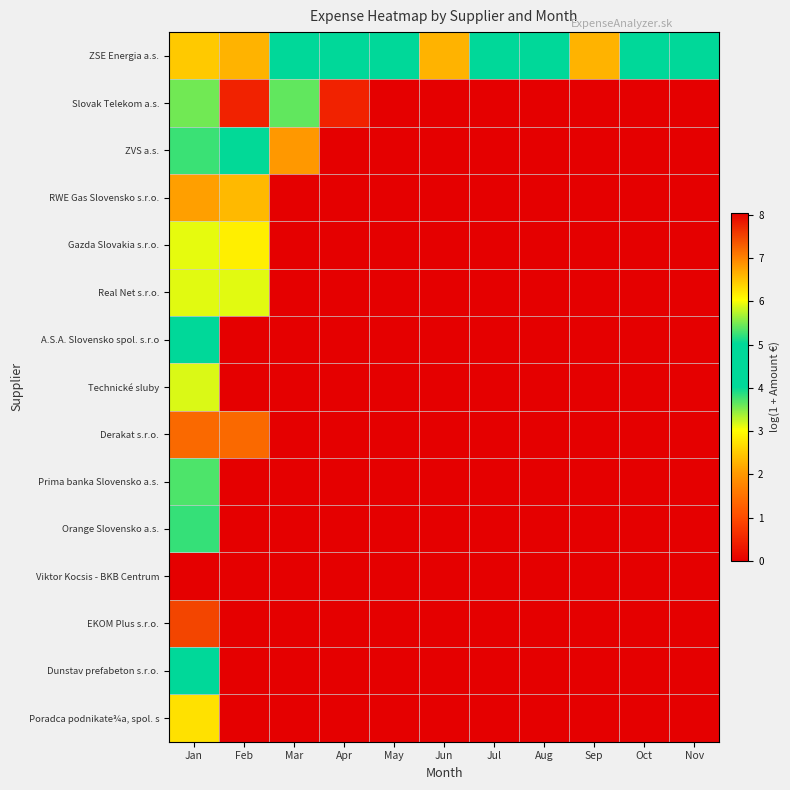

At May, list the series in order from smallest to largest.

Slovak Telekom a.s., ZVS a.s., RWE Gas Slovensko s.r.o., Gazda Slovakia s.r.o., Real Net s.r.o., A.S.A. Slovensko spol. s.r.o, Technické sluby, Derakat s.r.o., Prima banka Slovensko a.s., Orange Slovensko a.s., Viktor Kocsis - BKB Centrum, EKOM Plus s.r.o., Dunstav prefabeton s.r.o., Poradca podnikate¾a, spol. s, ZSE Energia a.s.